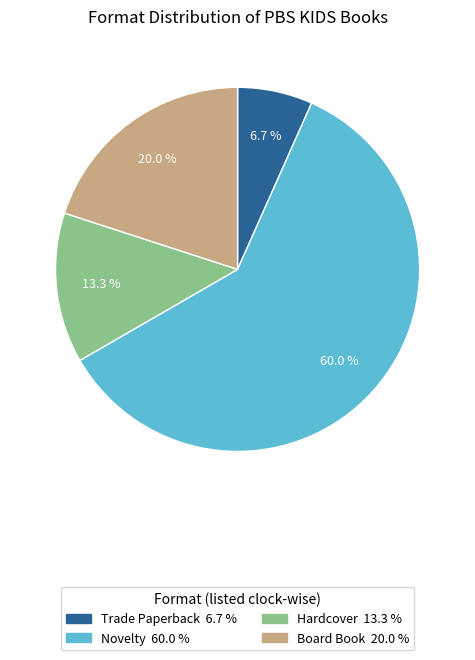

What is the total percentage of Board Book and Trade Paperback?

26.7%